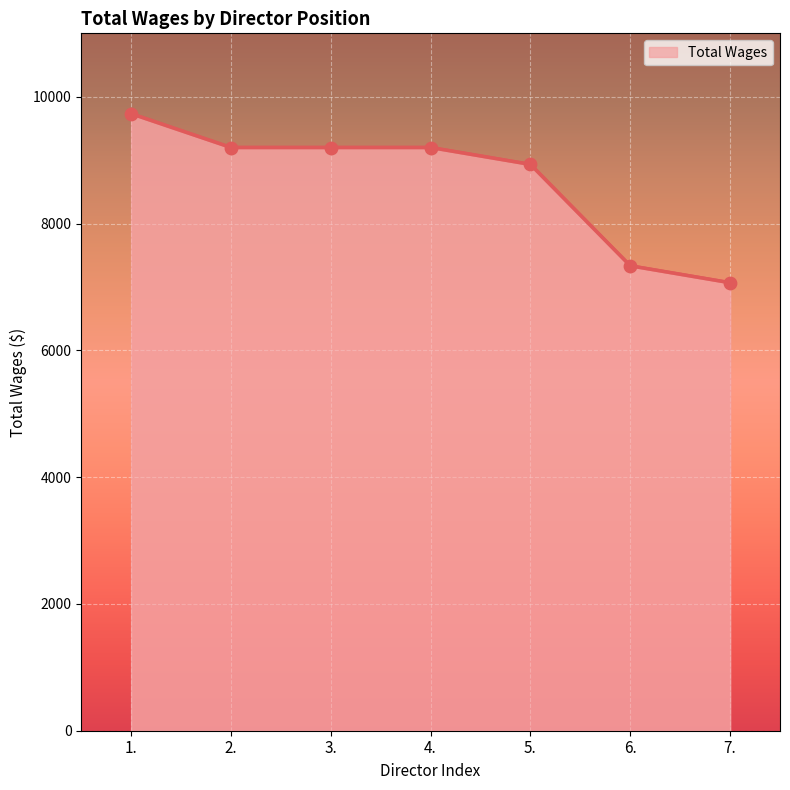

What is the ratio of the value at 4. to the value at 2.?

1.0